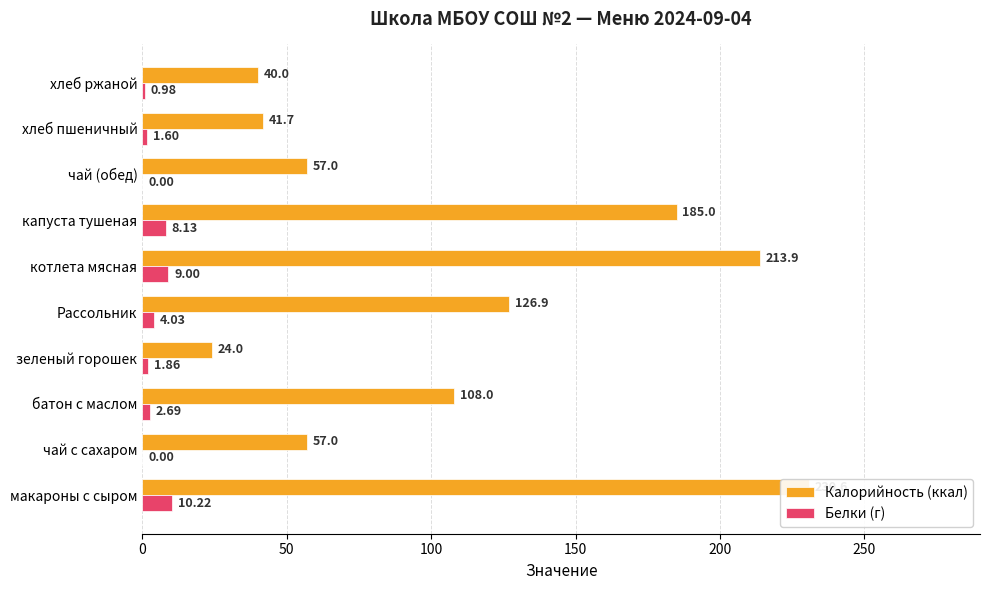

How many bars are there in each group?

2